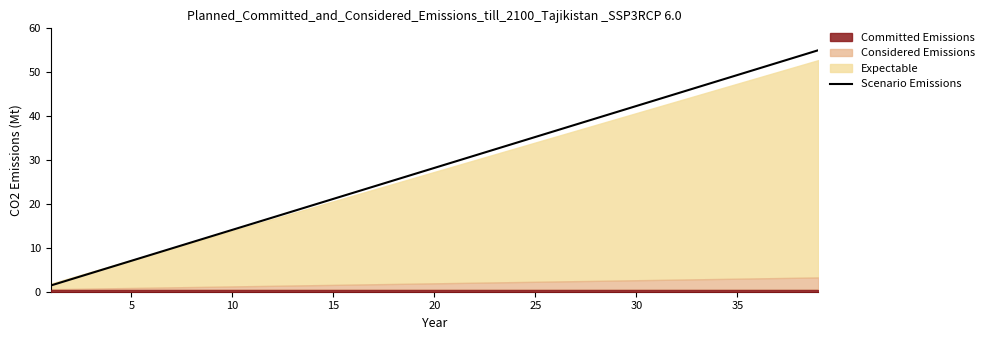

What is the maximum value for Scenario Emissions?

55.0